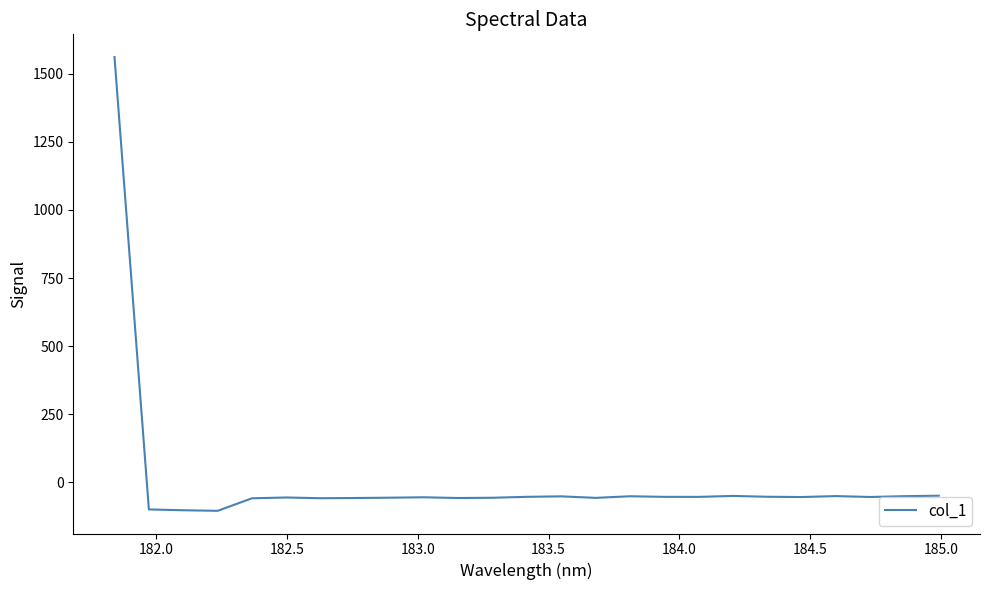

What is the smallest value displayed?

-105.4